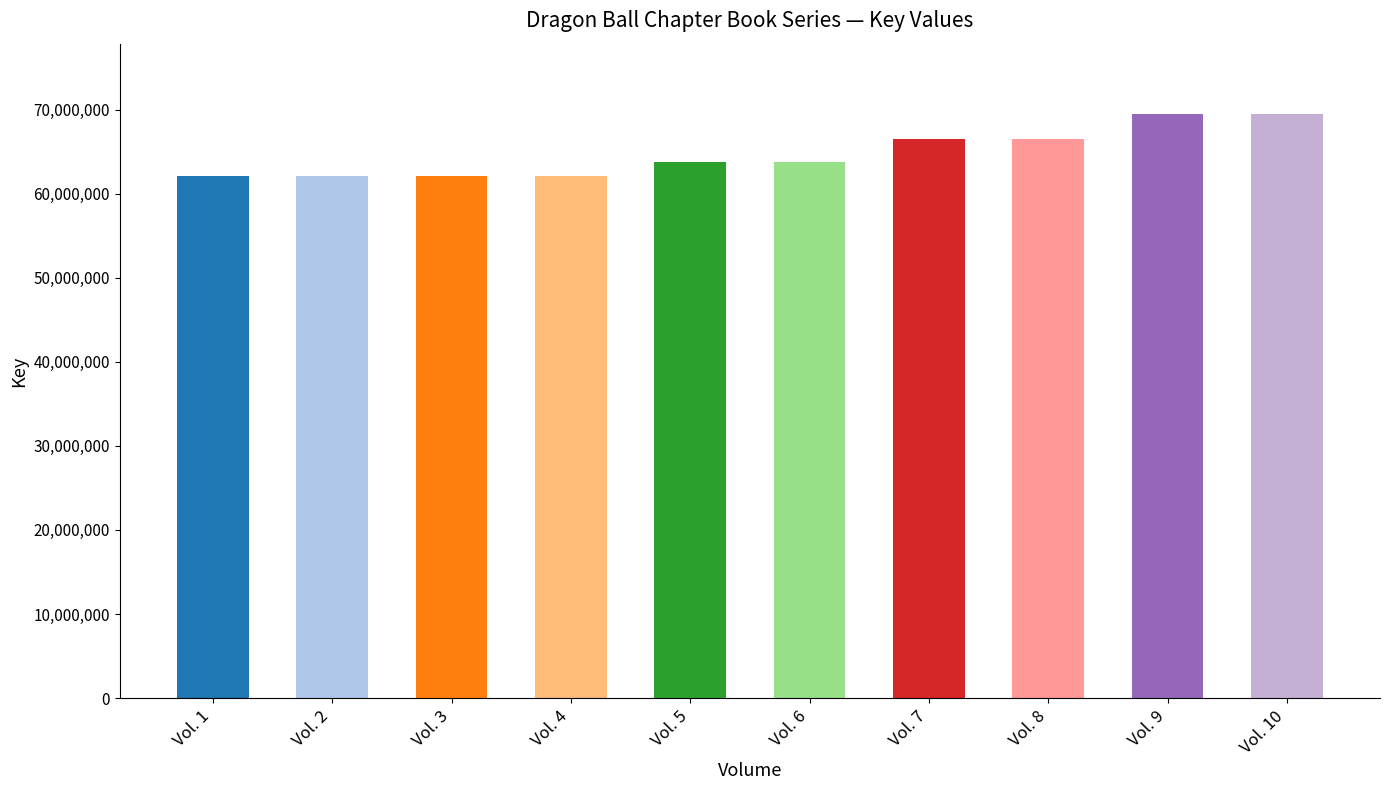

Reading left to right, list all the values displayed in this chart.

Vol. 1=62148101	Vol. 2=62148104	Vol. 3=62148107	Vol. 4=62148110	Vol. 5=63804588	Vol. 6=63804591	Vol. 7=66436738	Vol. 8=66436741	Vol. 9=69490580	Vol. 10=69488388